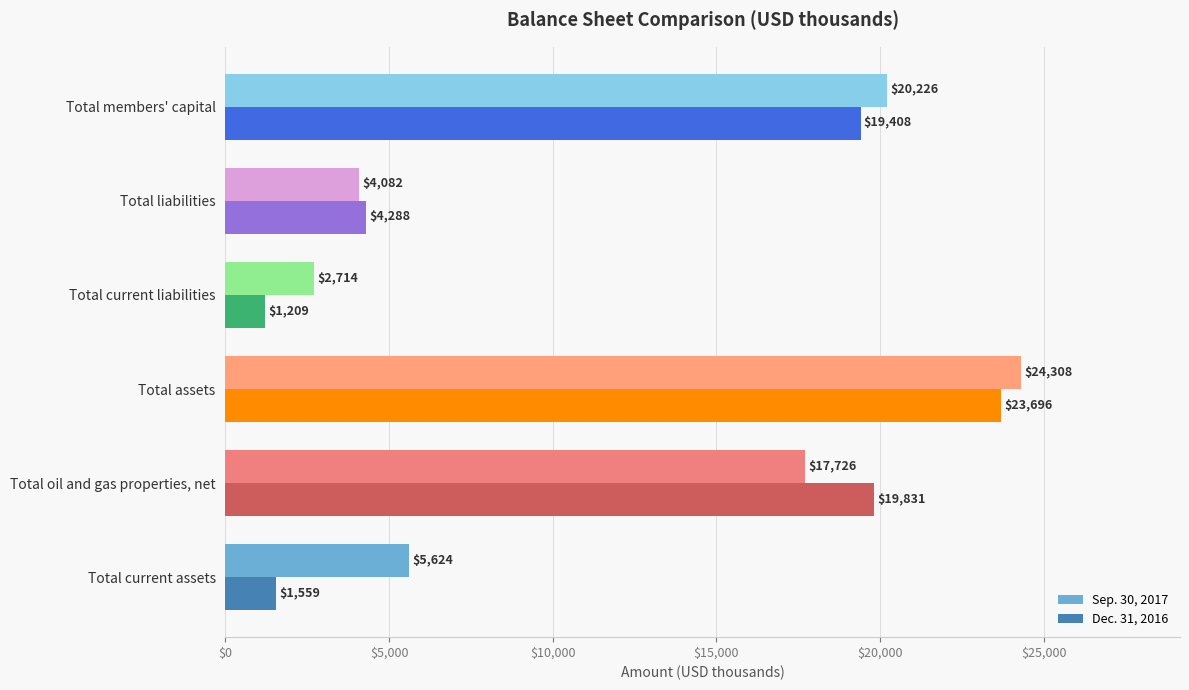

At which category does the chart reach its peak across all series?

Total assets